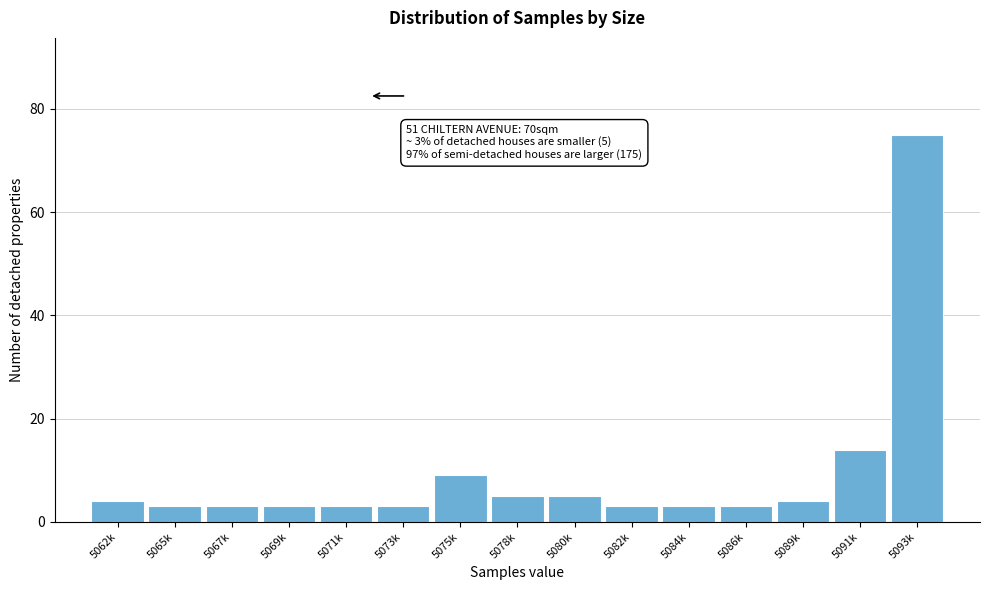

Reading left to right, what are all the values shown in this chart?

5062k=4	5065k=3	5067k=3	5069k=3	5071k=3	5073k=3	5075k=9	5078k=5	5080k=5	5082k=3	5084k=3	5086k=3	5089k=4	5091k=14	5093k=75